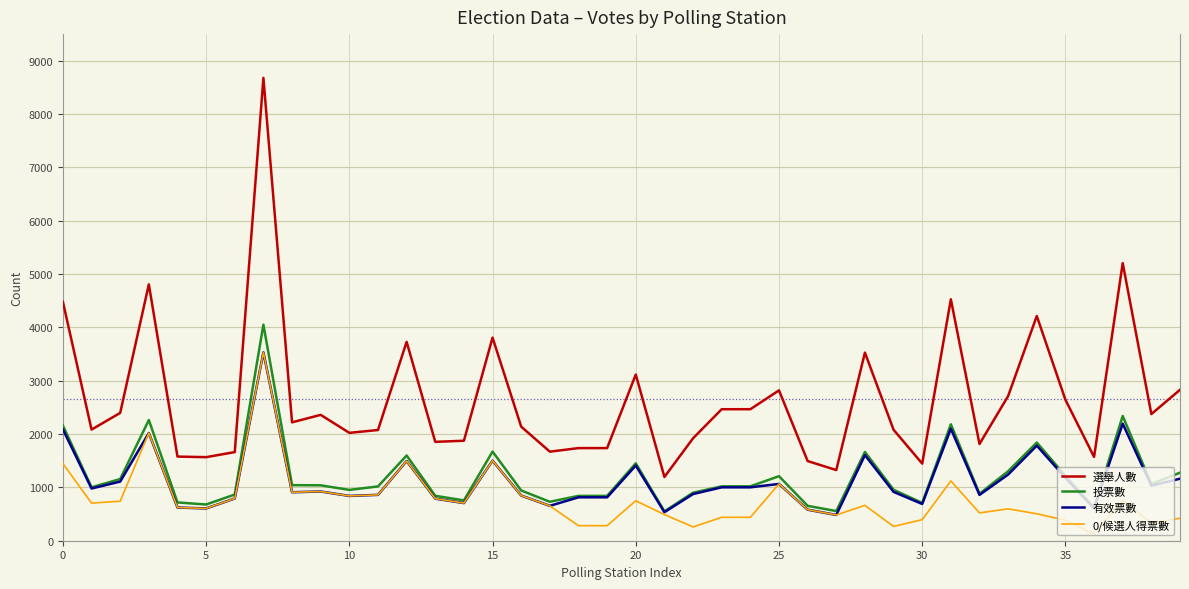

Which series has the largest total across all categories?

選舉人數